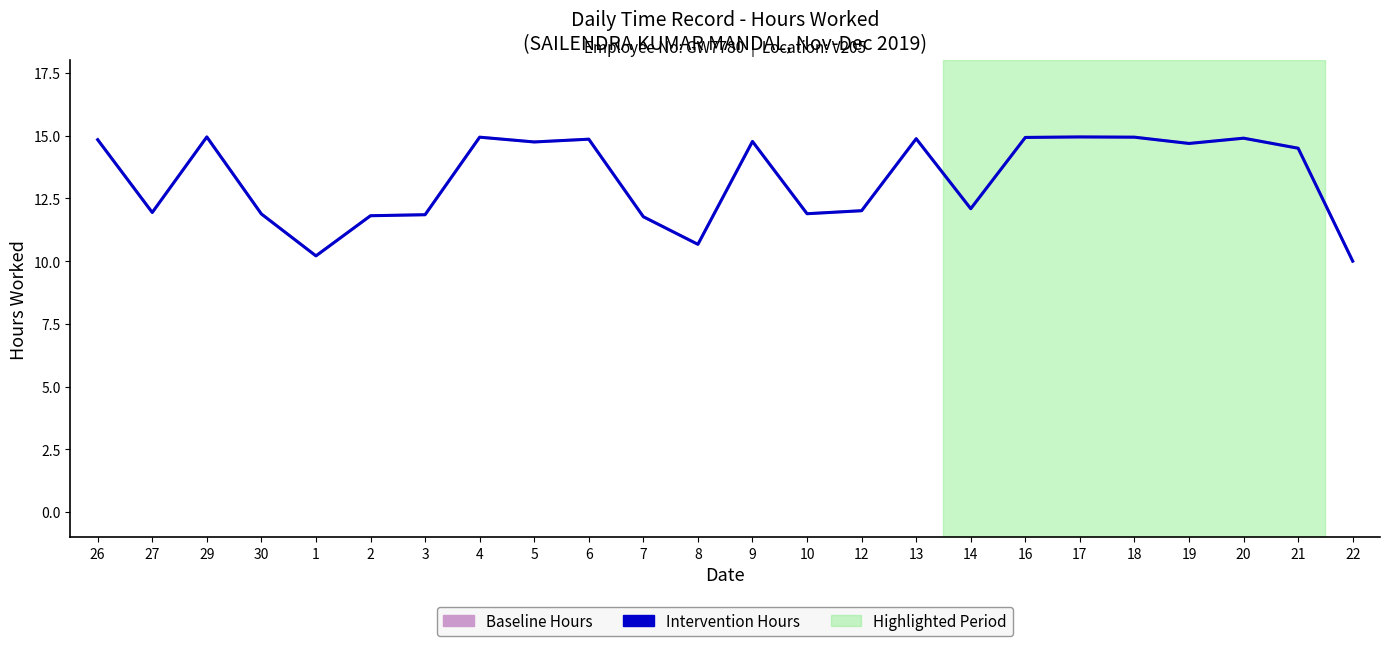

At which category is the sum across all series the highest?

29